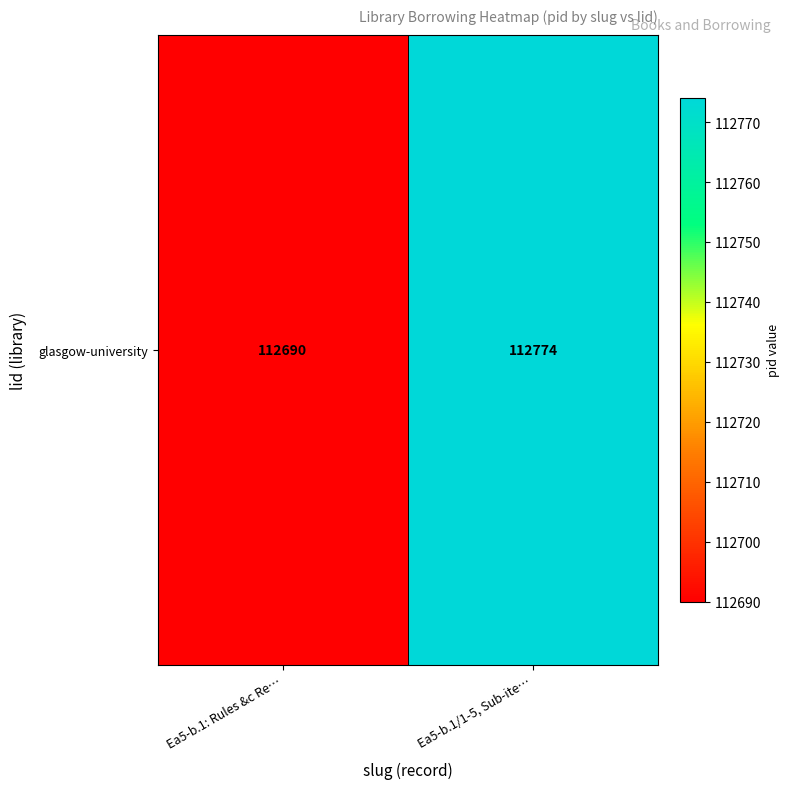

Reading left to right, extract all data points from this chart.

112690	112774